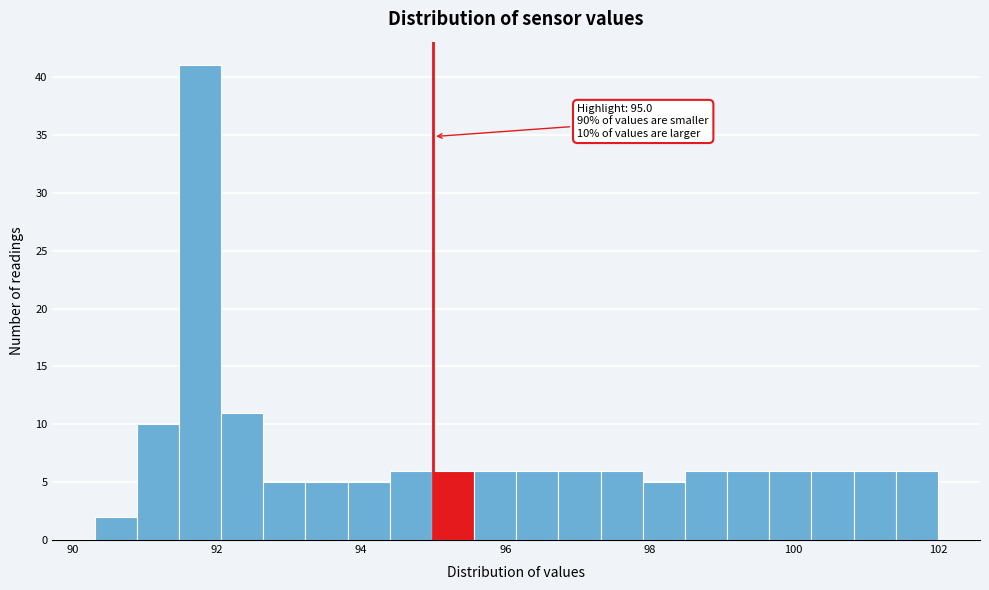

Around what value on the x-axis is the tallest bar? Give the approximate position of its centre, as read against the axis.

91.8